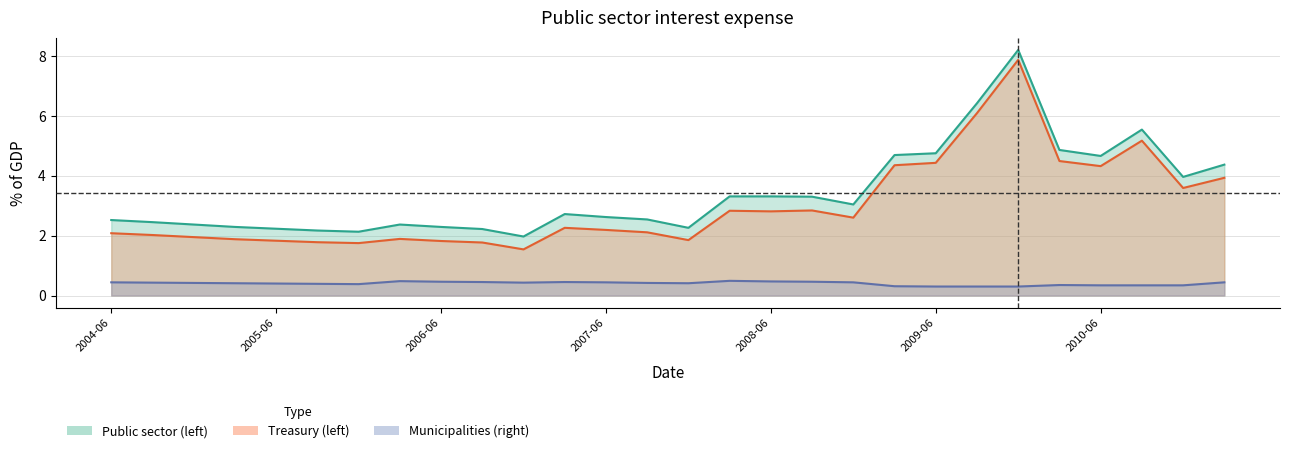

What is the label of the 1st point from the left?

2004-06